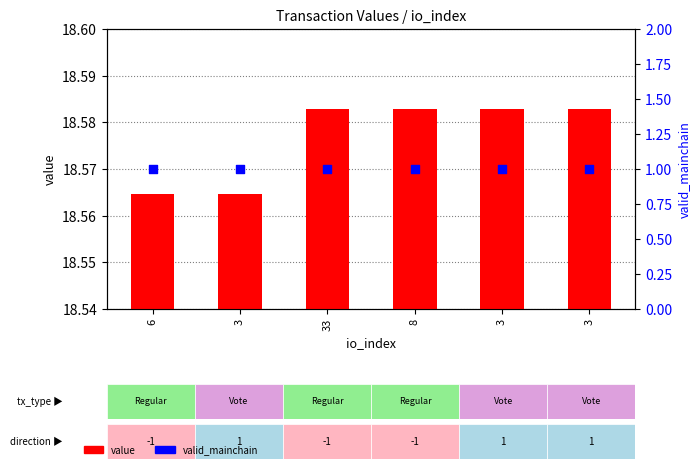

What are all the series names shown in the legend?

value, valid_mainchain